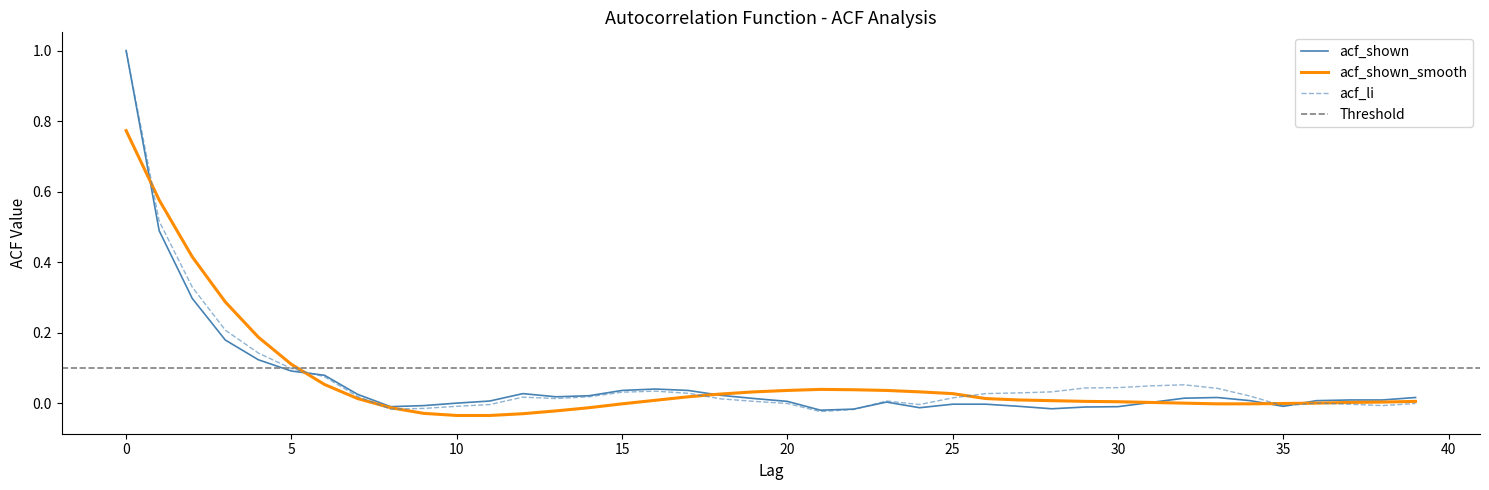

List the labels in order of acf_li value, smallest first.

21, 22, 8, 9, 10, 35, 38, 11, 24, 37, 20, 39, 36, 19, 23, 18, 13, 25, 12, 14, 7, 34, 26, 17, 27, 15, 28, 16, 33, 29, 30, 31, 32, 6, 5, 4, 3, 2, 1, 0